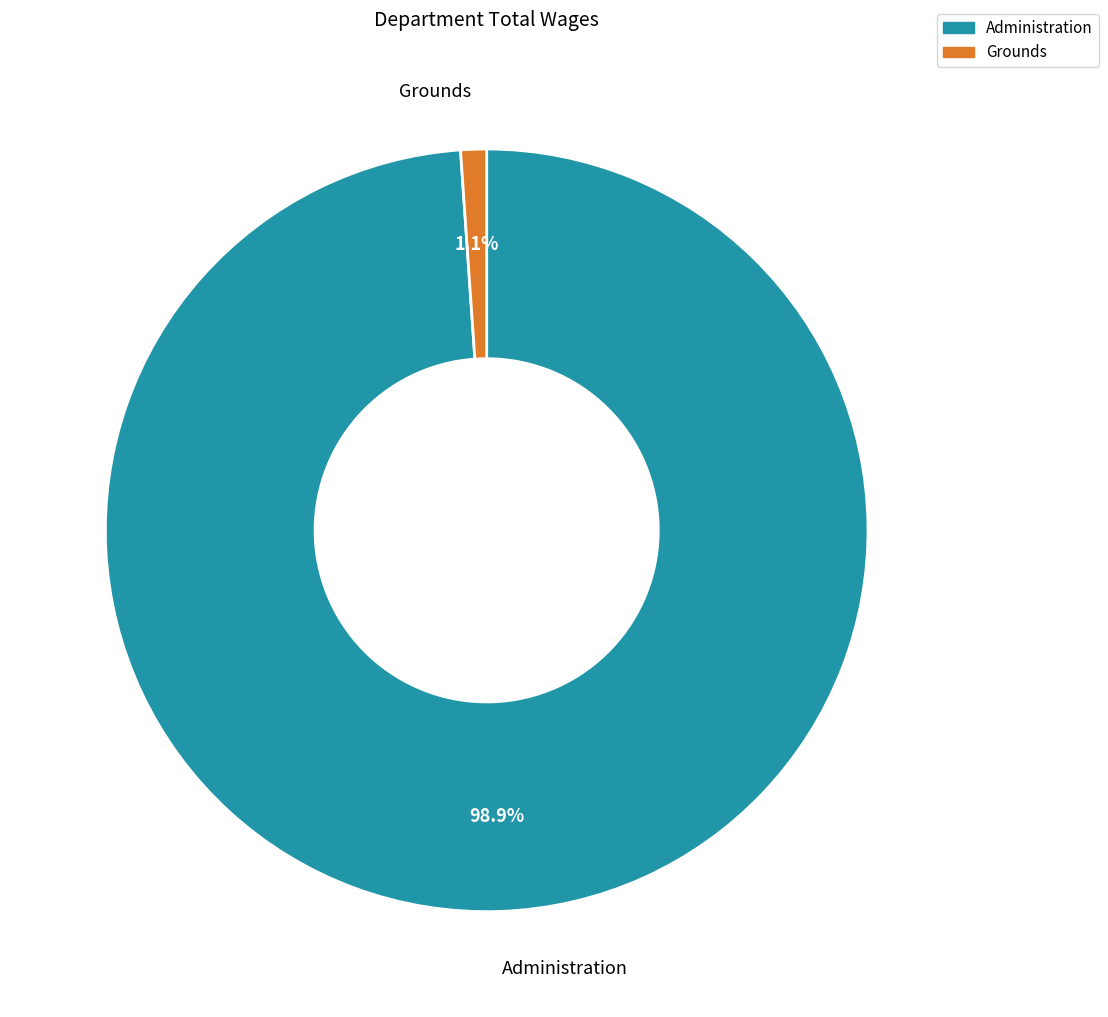

To the nearest percent, what percentage of the pie is Grounds?

1%